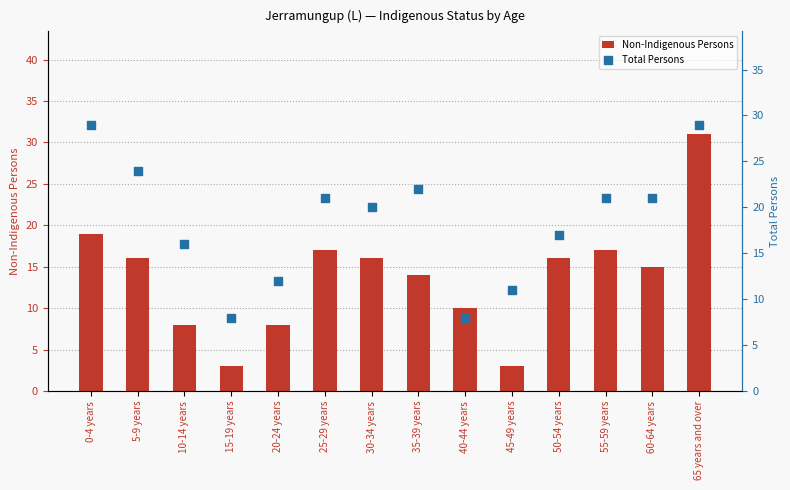

Which series reaches the minimum Y coordinate?

Non-Indigenous Persons